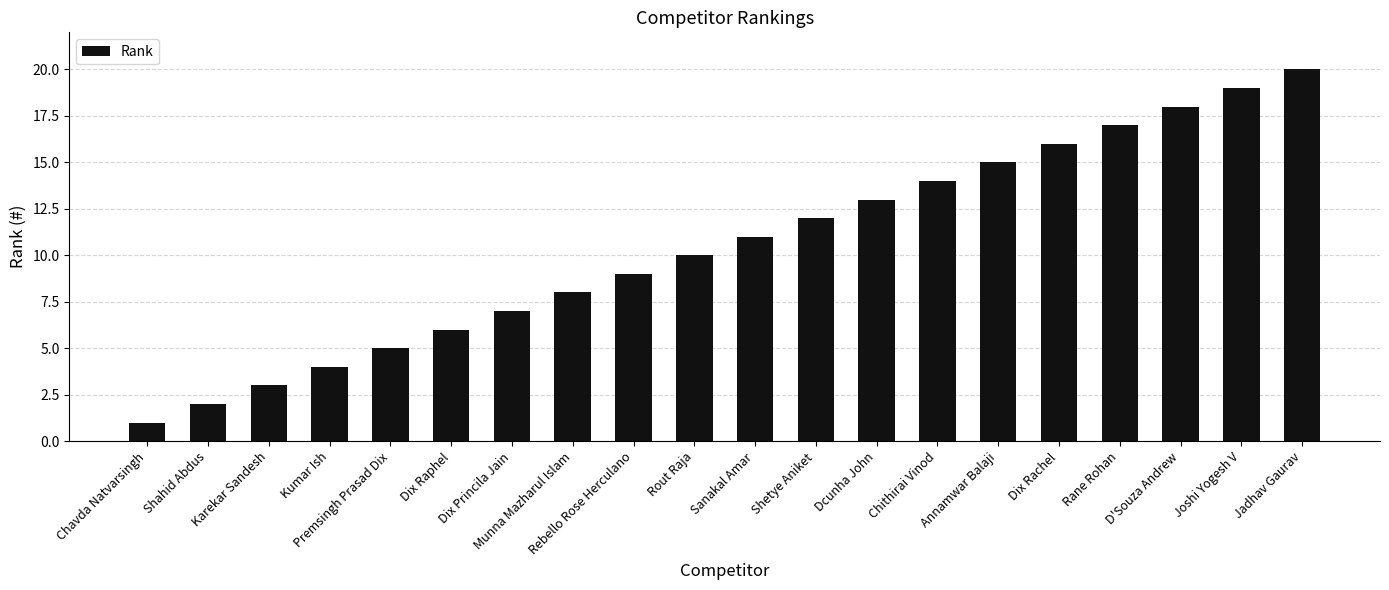

What is the value of the 16th bar from the left?

16